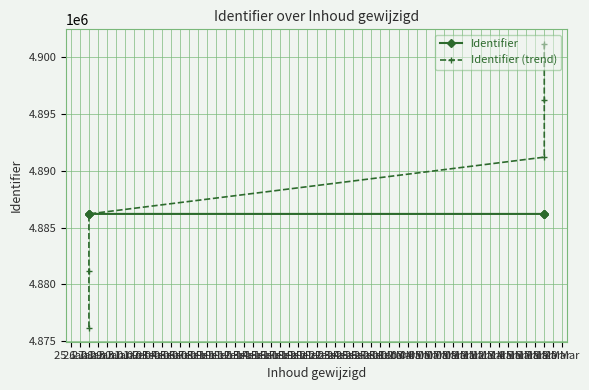

How many lines are shown in the chart?

2